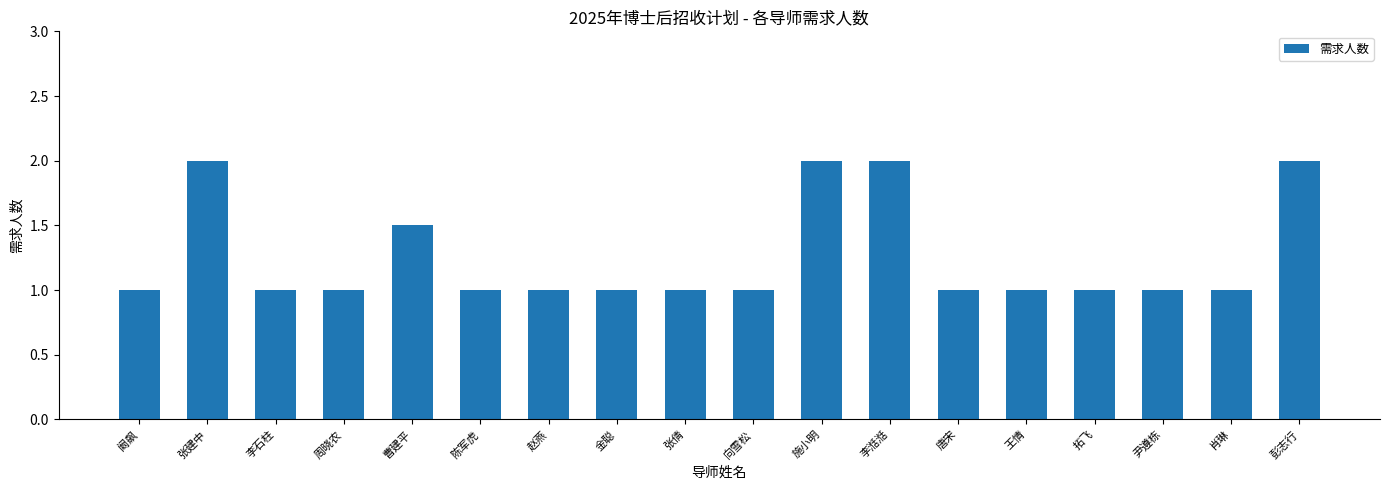

What is the difference between the second highest and minimum values?

1.0